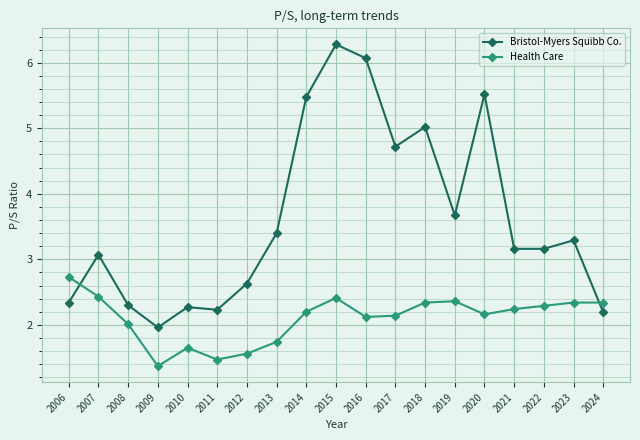

What is the lowest value of the Health Care series?

1.4